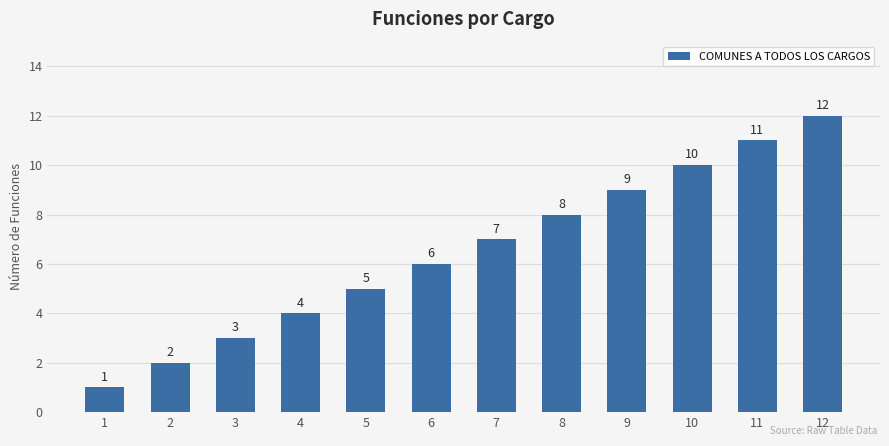

Is it true that the value at 11 is 4?

False